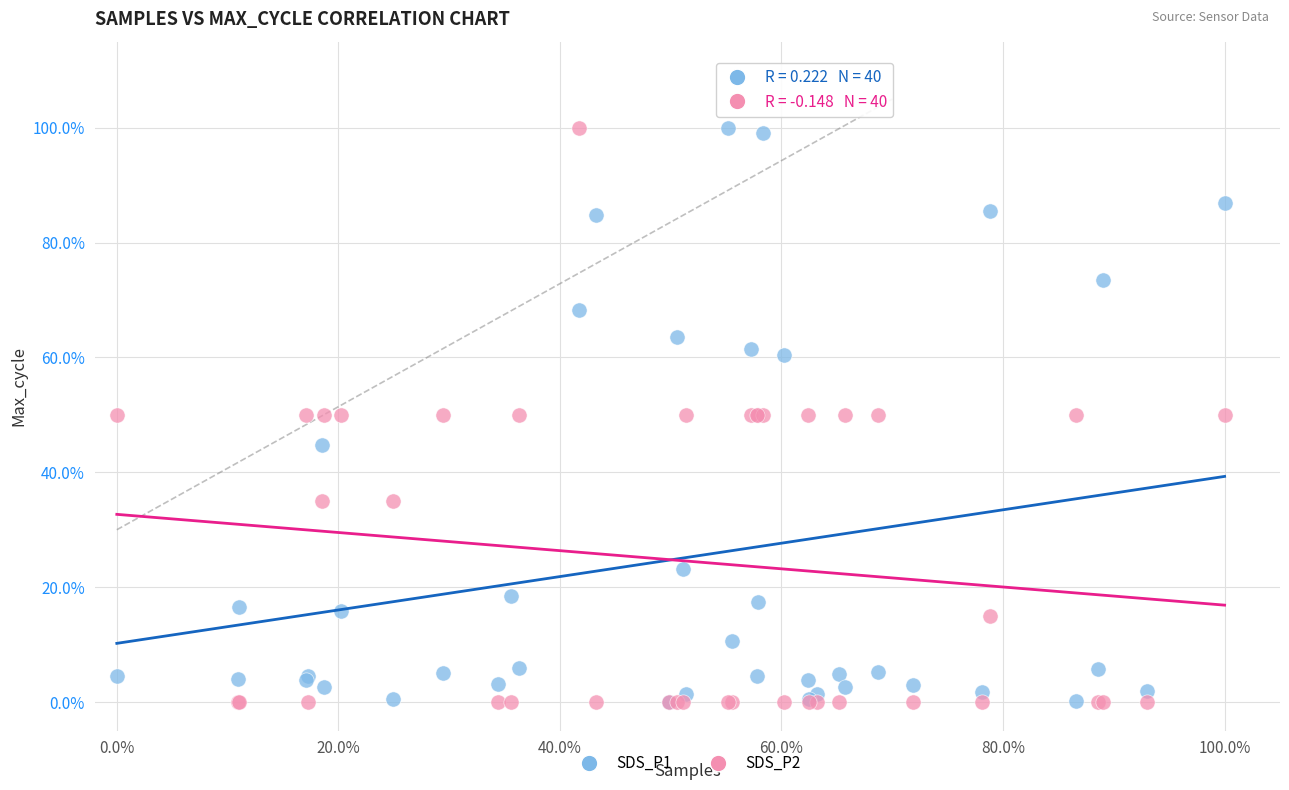

What are all the series names shown in the legend?

SDS_P1, SDS_P2